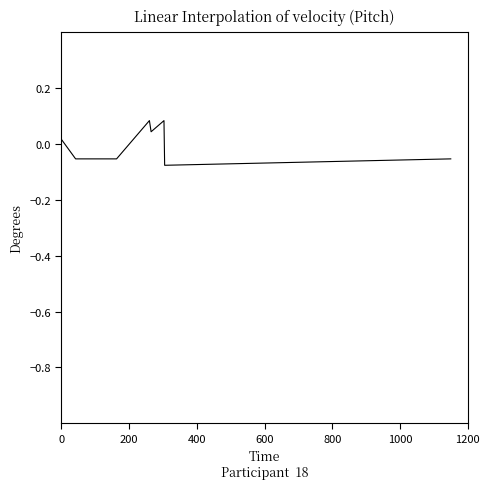

What is the difference between the maximum and minimum values?

0.2